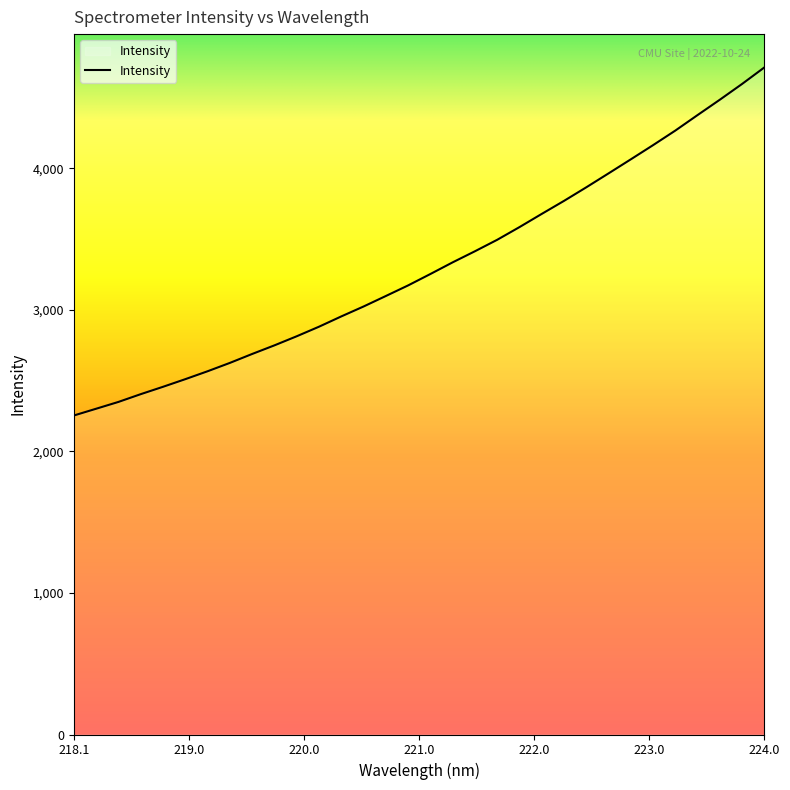

How many categories are shown in the chart?

32